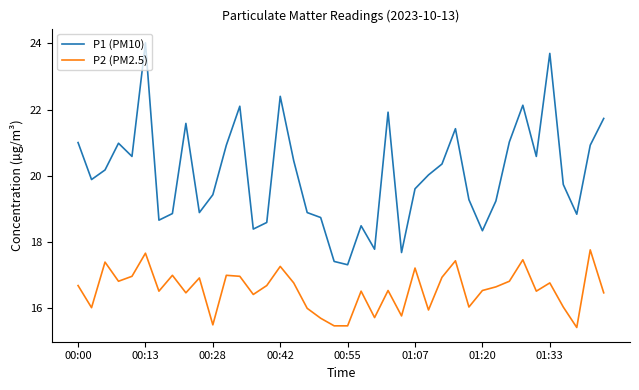

What is the greatest value displayed?

24.0